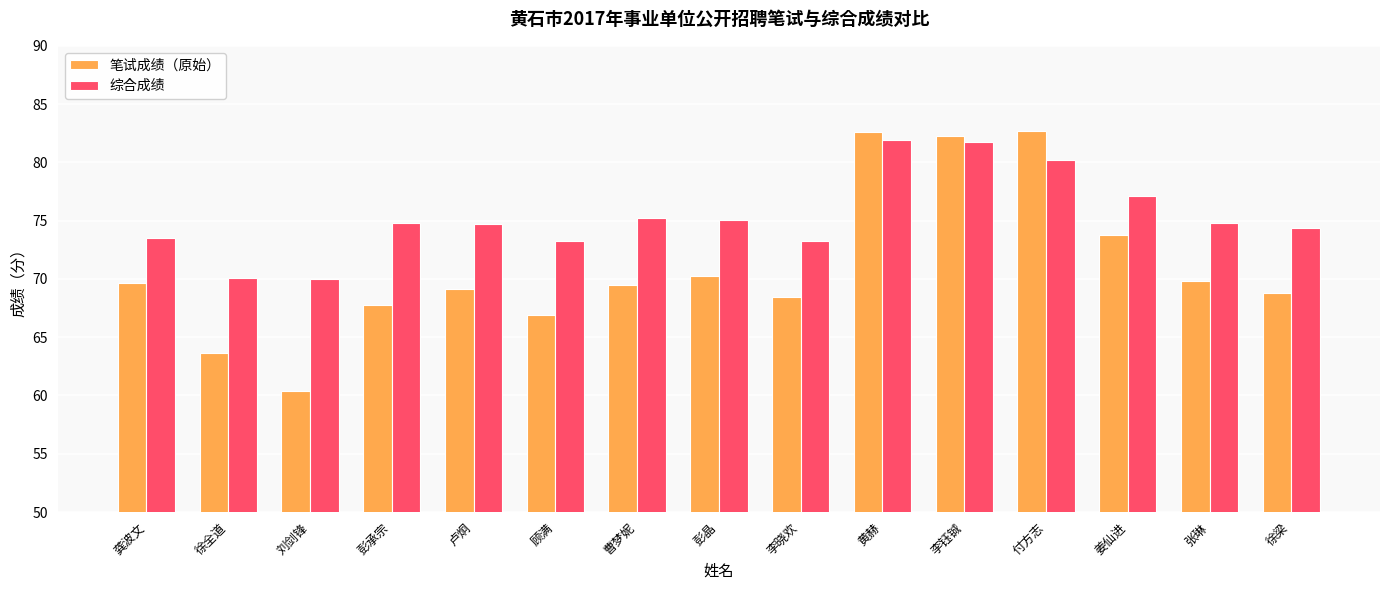

What is the spread (max minus min) of values at 彭晶?

4.8